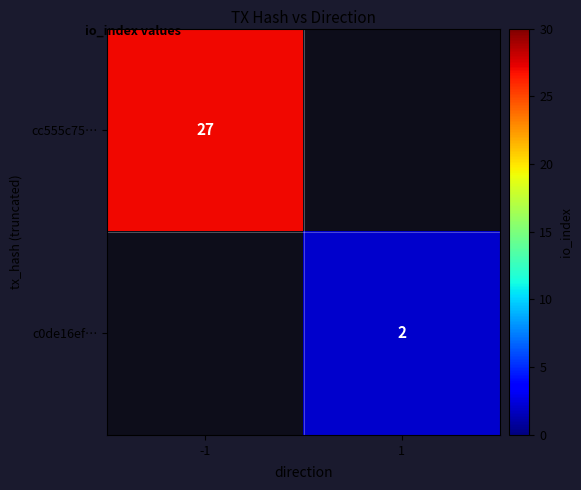

At how many categories does at least one series exceed 20?

1